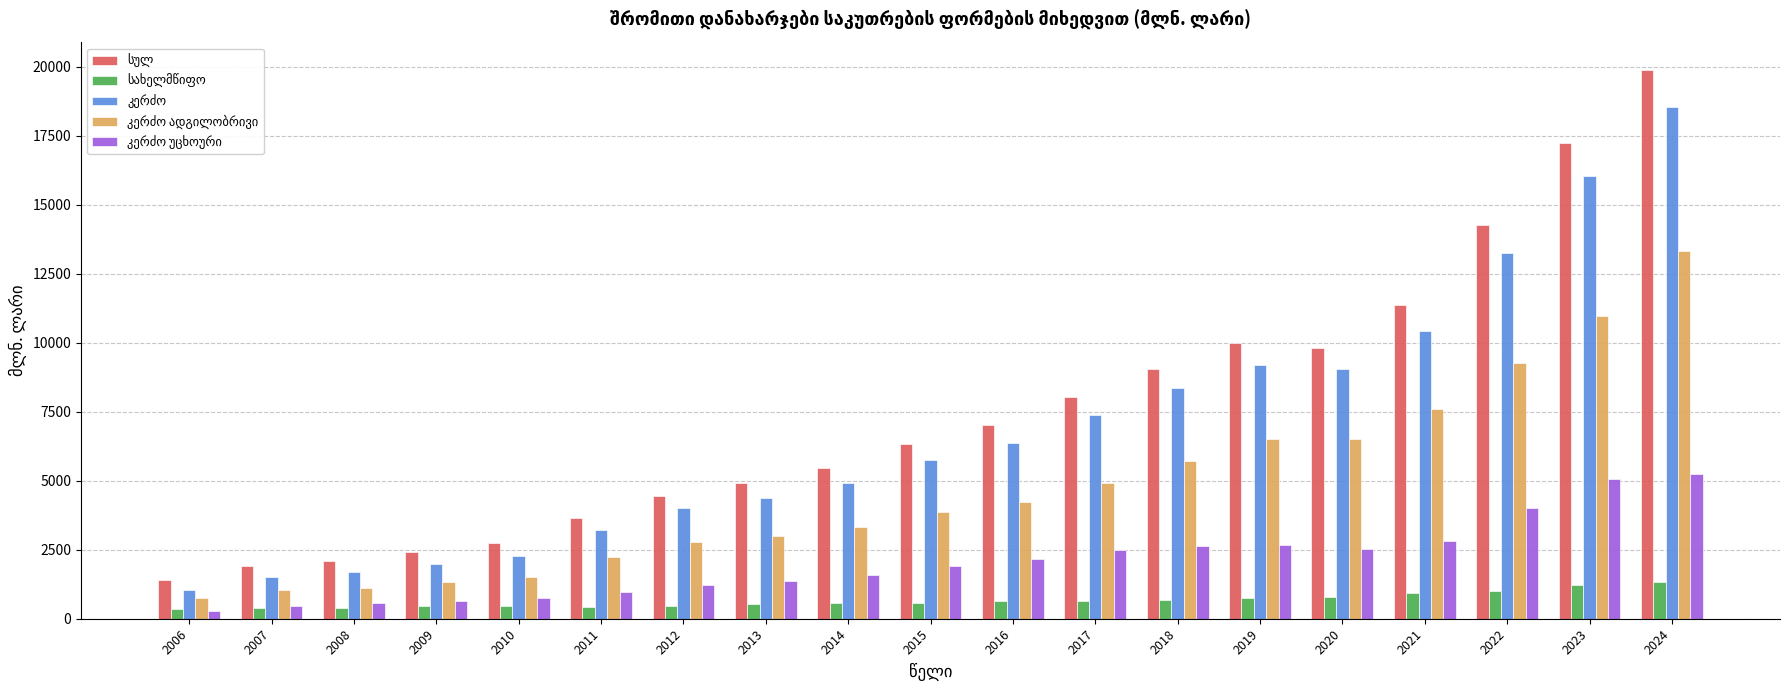

What is the difference between the highest and lowest values at 2017?

7388.7